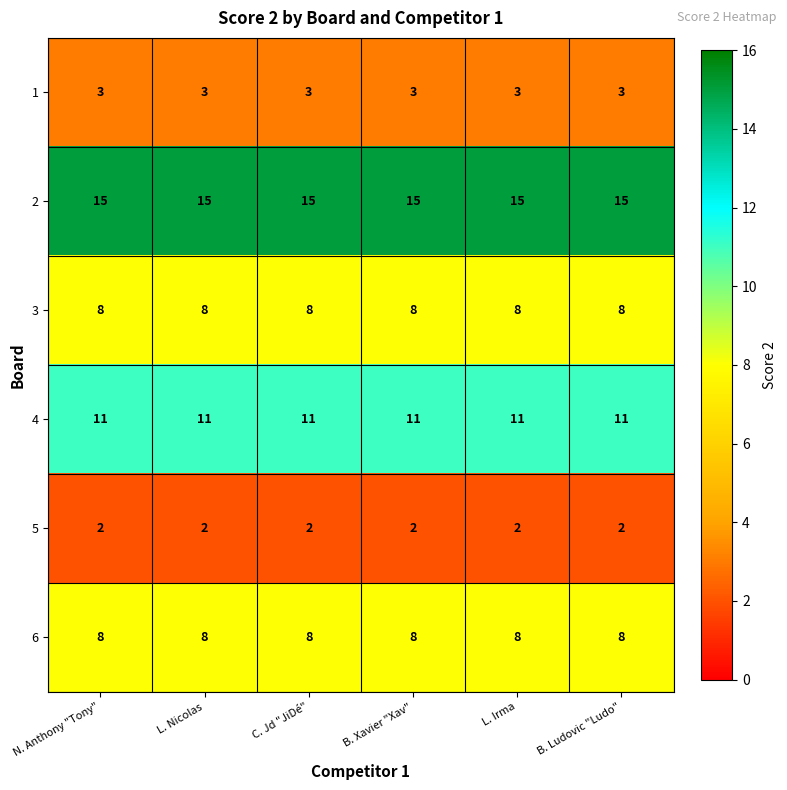

What value does the 2 series have at L. Nicolas?

15